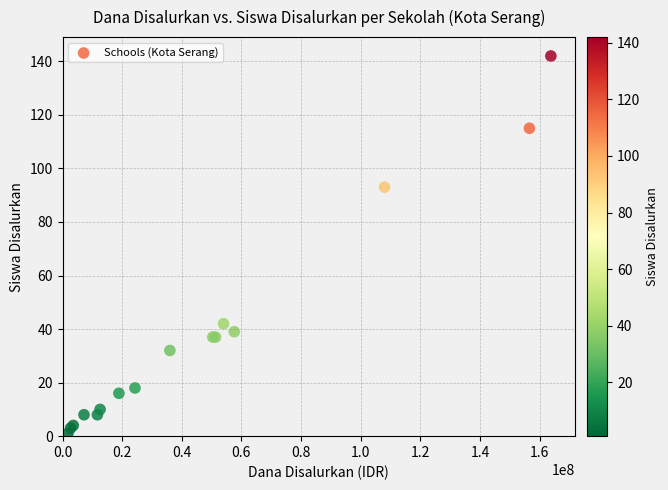

What Y value in the scatter plot is closest to 71?

93